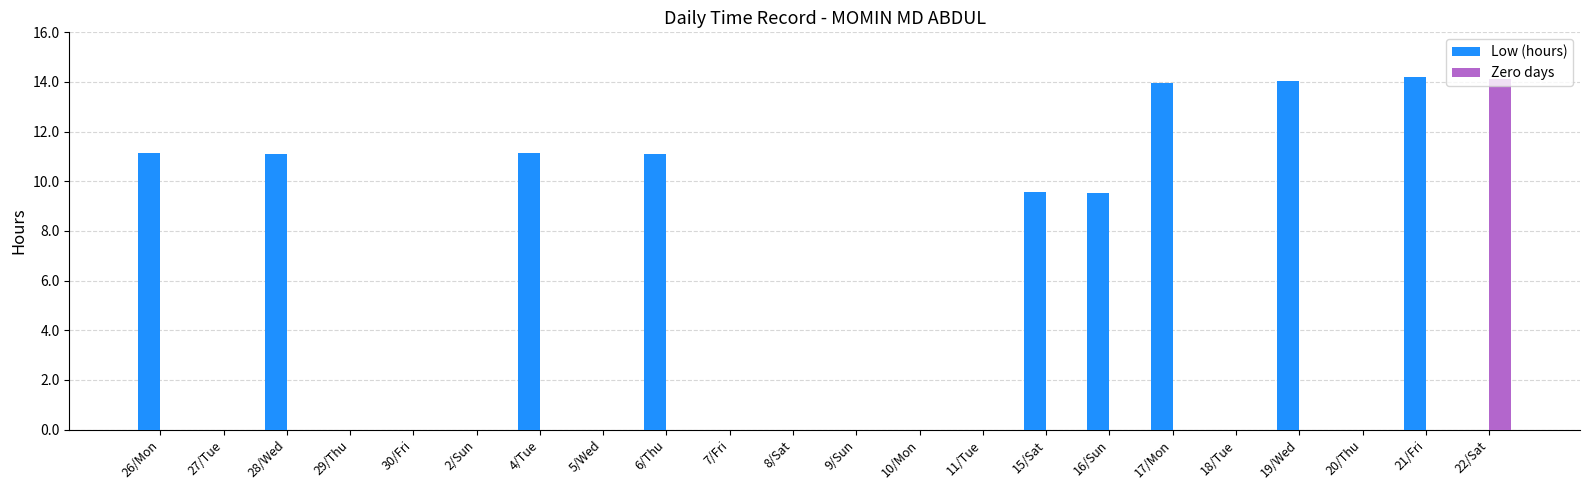

Is it true that Zero days equals -8.1 at 11/Tue?

False